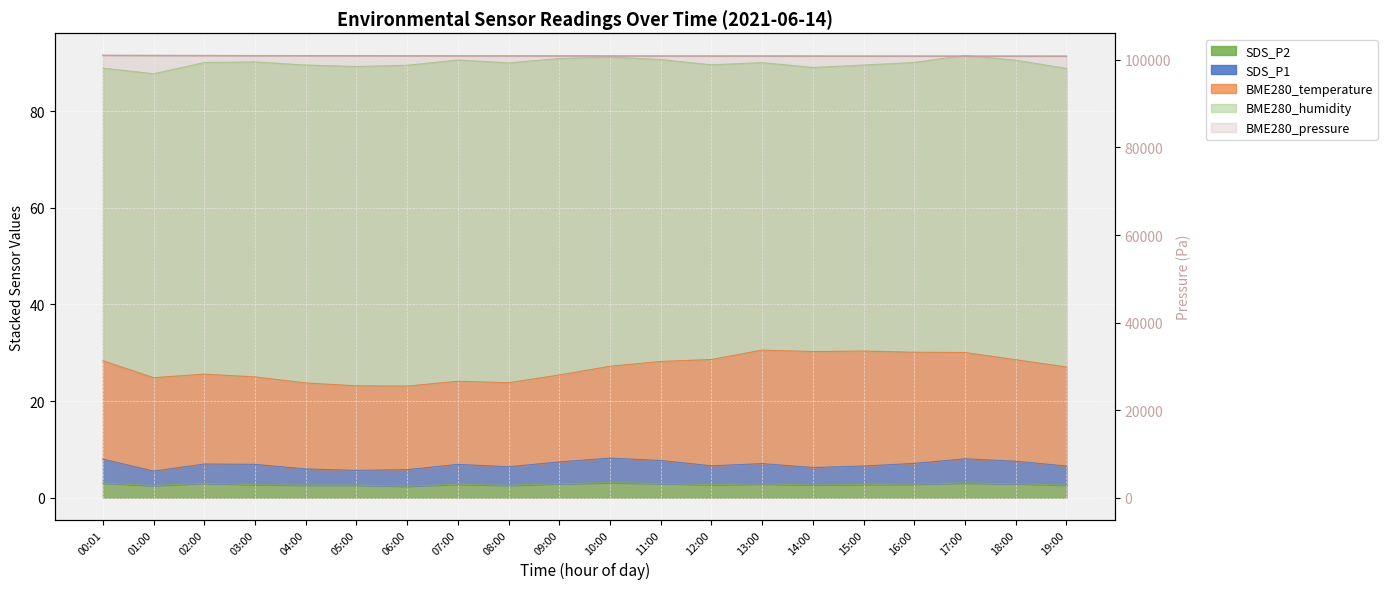

Where is the first local minimum for SDS_P1?

01:00